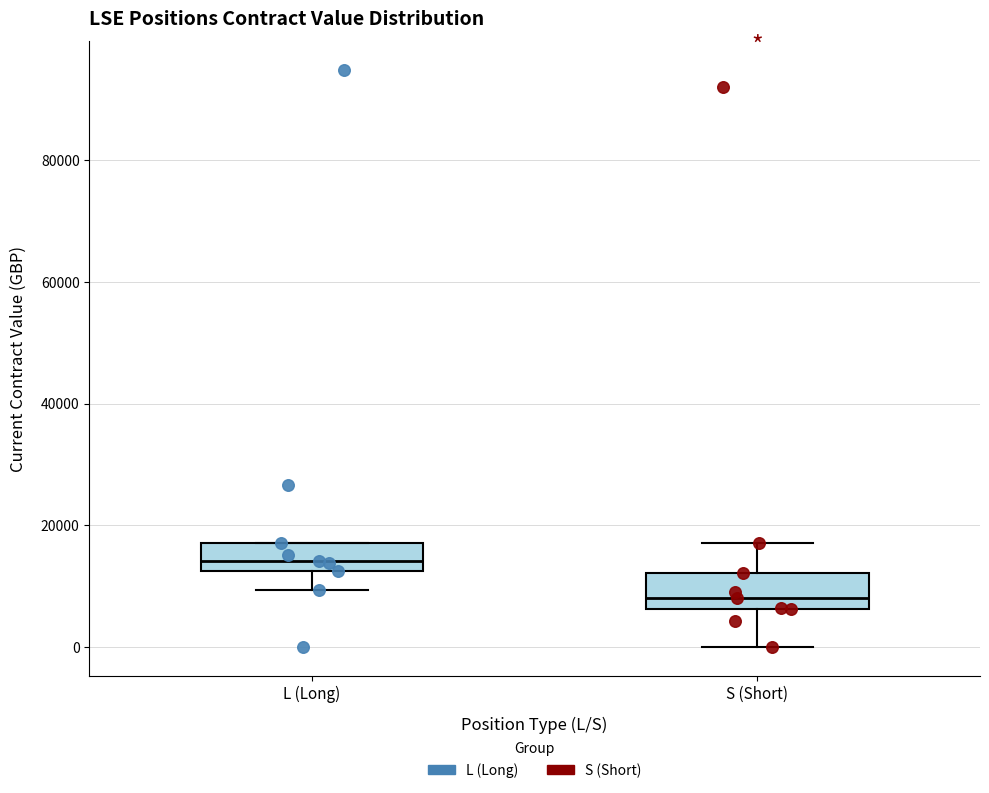

Which box's median line is the highest?

L (Long)